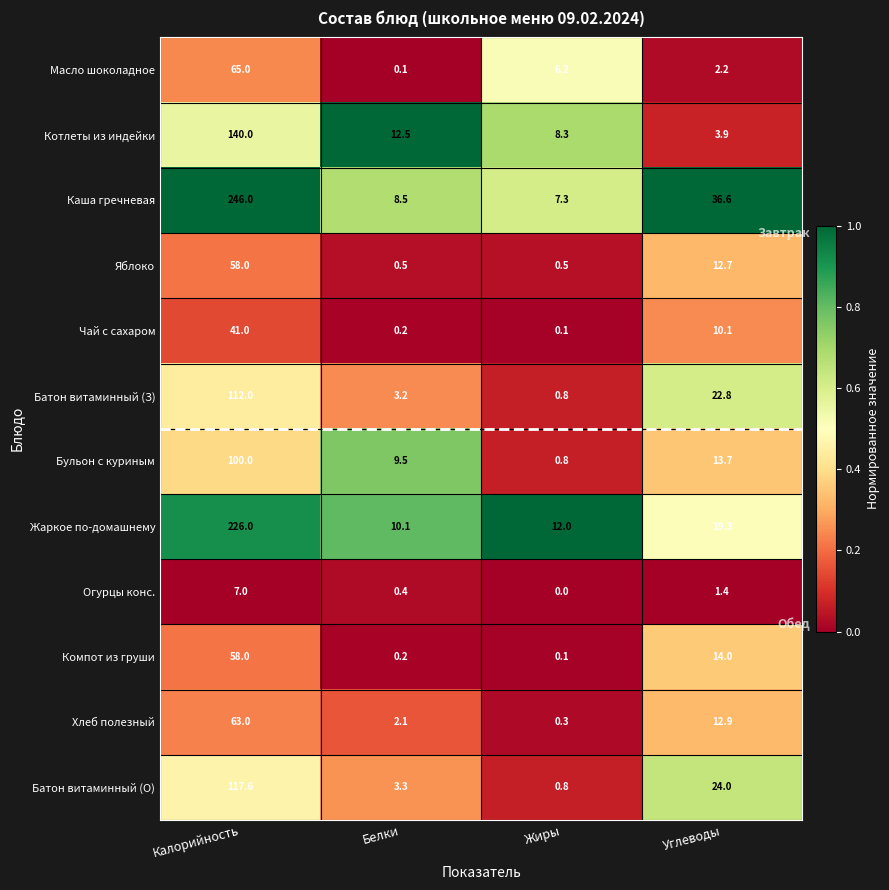

What is the maximum value shown in the chart?

246.0